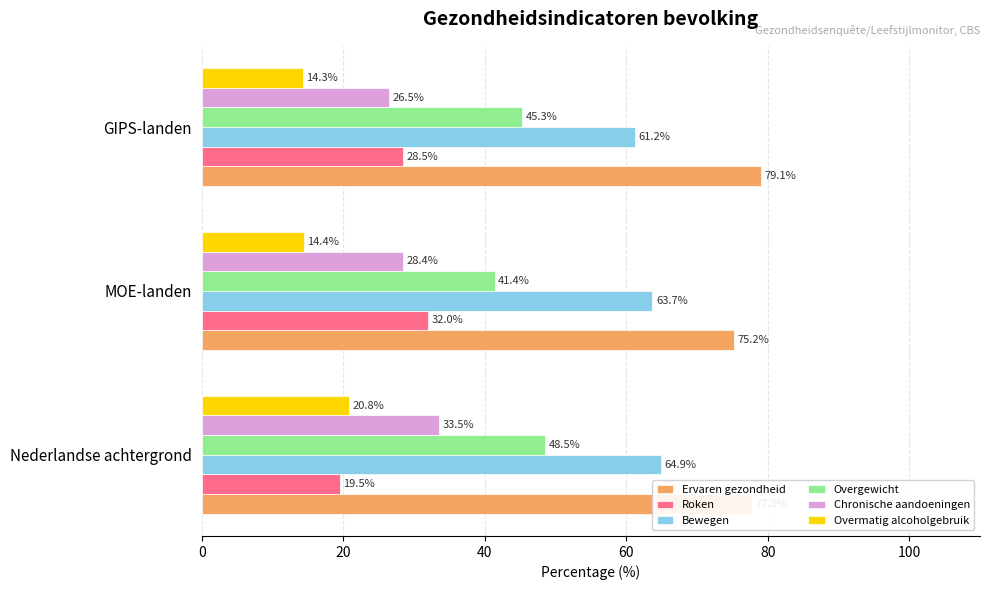

The value of Overgewicht at MOE-landen is 41.4. True or false?

True